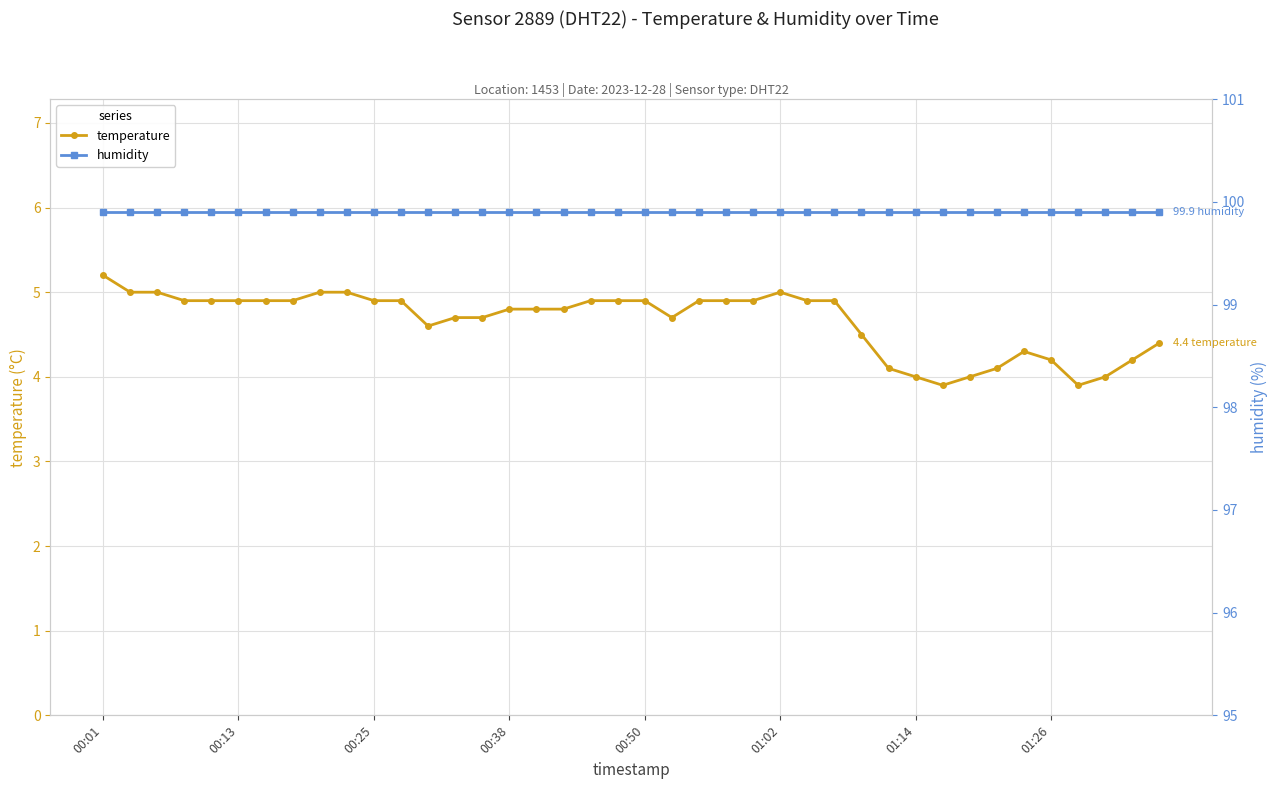

List the series in order of their peak value, highest first.

humidity, temperature